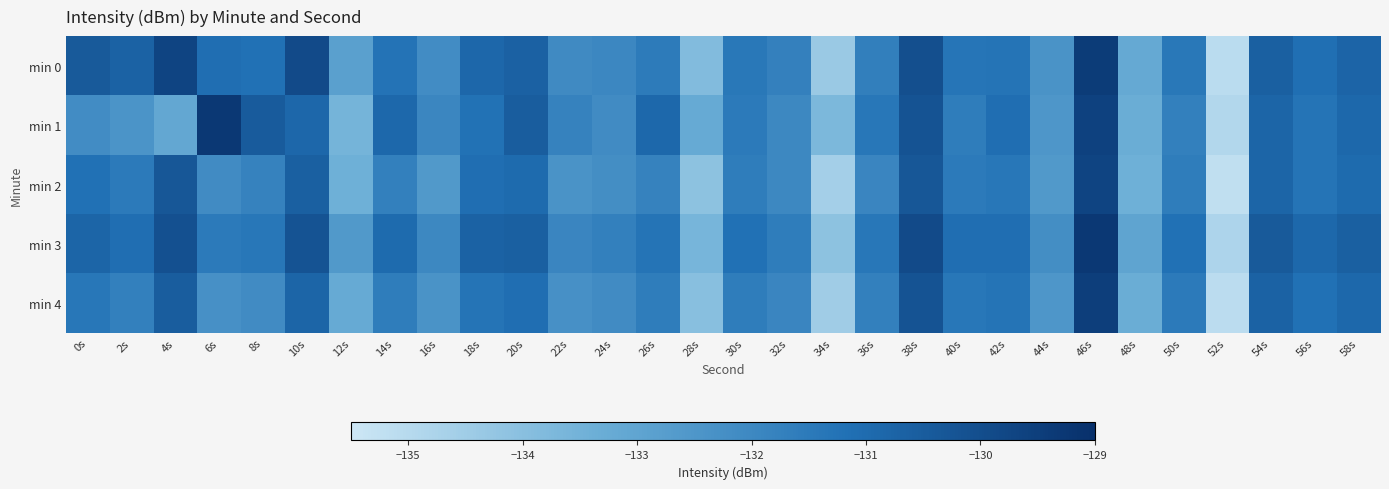

Reading left to right, what are all the values shown in this chart?

min 0: 0s=-130.4	2s=-130.7	4s=-129.7	6s=-131.1	8s=-131.2	10s=-129.9	12s=-132.9	14s=-131.3	16s=-132.2	18s=-130.9	20s=-130.7	22s=-132.1	24s=-132.0	26s=-131.5	28s=-133.8	30s=-131.4	32s=-131.7	34s=-134.4	36s=-131.7	38s=-130.1	40s=-131.3	42s=-131.3	44s=-132.4	46s=-129.4	48s=-133.2	50s=-131.4	52s=-135.1	54s=-130.6	56s=-131.1	58s=-130.8
min 1: 0s=-132.2	2s=-132.4	4s=-133.1	6s=-129.3	8s=-130.5	10s=-130.9	12s=-133.6	14s=-130.9	16s=-131.9	18s=-131.2	20s=-130.5	22s=-131.8	24s=-132.1	26s=-130.9	28s=-133.2	30s=-131.5	32s=-132.0	34s=-133.7	36s=-131.4	38s=-130.2	40s=-131.6	42s=-131.1	44s=-132.5	46s=-129.6	48s=-133.3	50s=-131.7	52s=-134.9	54s=-130.8	56s=-131.3	58s=-130.9
min 2: 0s=-131.2	2s=-131.5	4s=-130.3	6s=-132.1	8s=-131.8	10s=-130.6	12s=-133.4	14s=-131.7	16s=-132.6	18s=-131.1	20s=-131.0	22s=-132.4	24s=-132.2	26s=-131.8	28s=-134.1	30s=-131.6	32s=-132.0	34s=-134.6	36s=-131.9	38s=-130.3	40s=-131.5	42s=-131.4	44s=-132.6	46s=-129.7	48s=-133.4	50s=-131.6	52s=-135.2	54s=-130.8	56s=-131.3	58s=-131.0
min 3: 0s=-130.8	2s=-131.1	4s=-130.1	6s=-131.5	8s=-131.4	10s=-130.2	12s=-132.6	14s=-131.0	16s=-132.0	18s=-130.7	20s=-130.6	22s=-131.9	24s=-131.7	26s=-131.3	28s=-133.6	30s=-131.2	32s=-131.6	34s=-134.1	36s=-131.4	38s=-129.9	40s=-131.1	42s=-131.1	44s=-132.2	46s=-129.3	48s=-133.0	50s=-131.2	52s=-134.8	54s=-130.4	56s=-130.9	58s=-130.6
min 4: 0s=-131.4	2s=-131.7	4s=-130.5	6s=-132.3	8s=-132.1	10s=-130.8	12s=-133.2	14s=-131.6	16s=-132.4	18s=-131.3	20s=-131.1	22s=-132.3	24s=-132.1	26s=-131.6	28s=-134.0	30s=-131.6	32s=-131.9	34s=-134.5	36s=-131.7	38s=-130.2	40s=-131.4	42s=-131.3	44s=-132.5	46s=-129.5	48s=-133.3	50s=-131.5	52s=-135.1	54s=-130.7	56s=-131.2	58s=-130.9